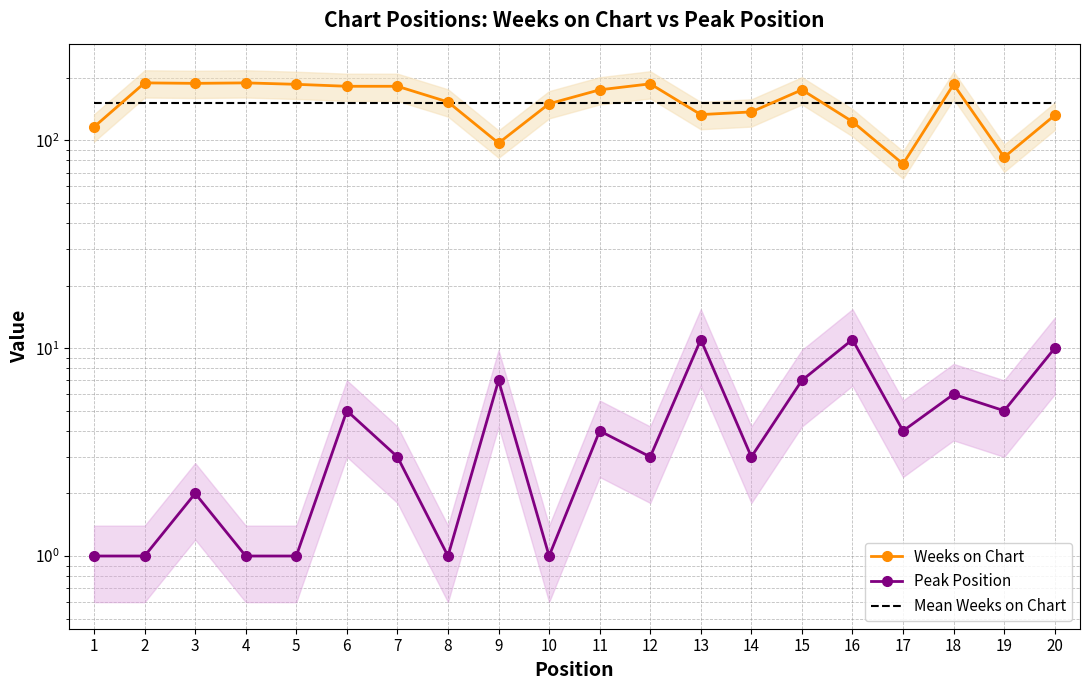

Read the Mean Weeks on Chart value at 9.

152